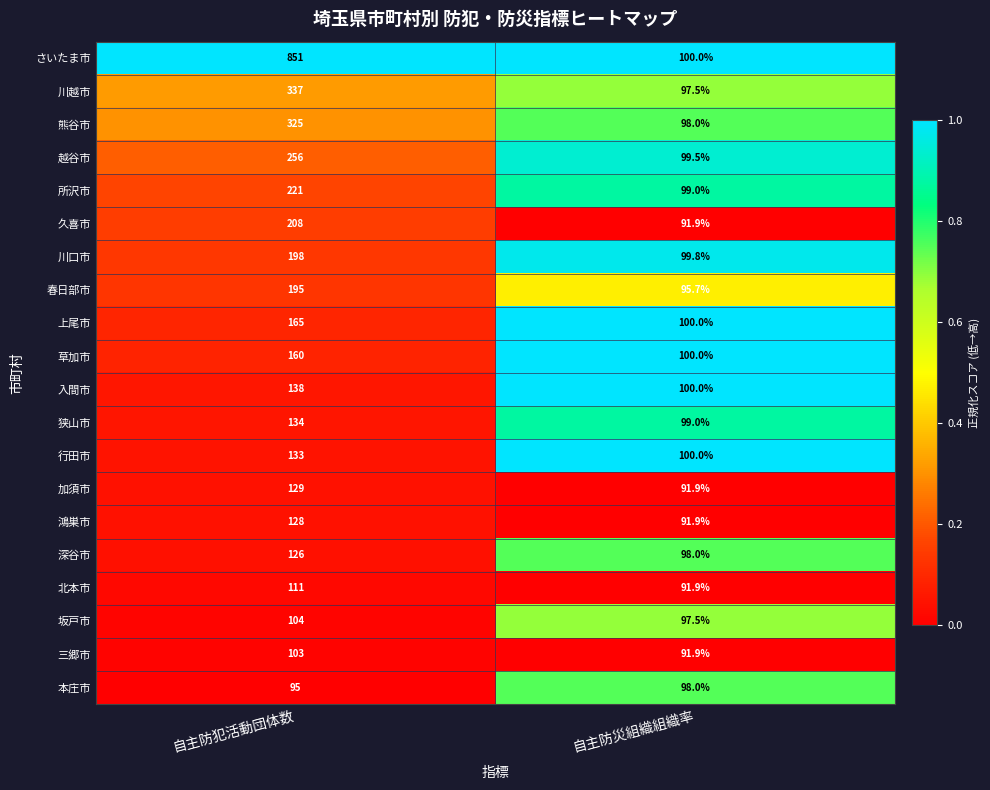

Which series has the largest total across all categories?

さいたま市